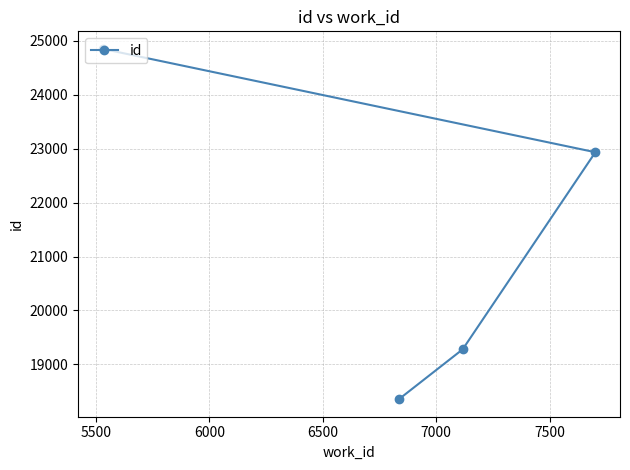

What is the difference between the maximum and minimum values?

6500